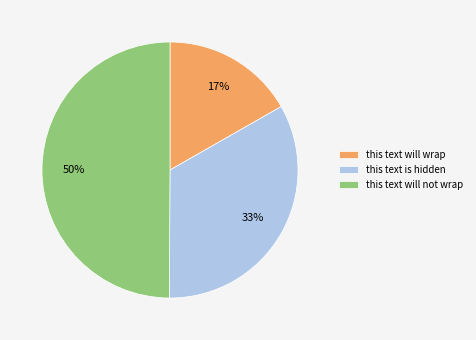

What is the largest slice in the pie chart?

this text will not wrap